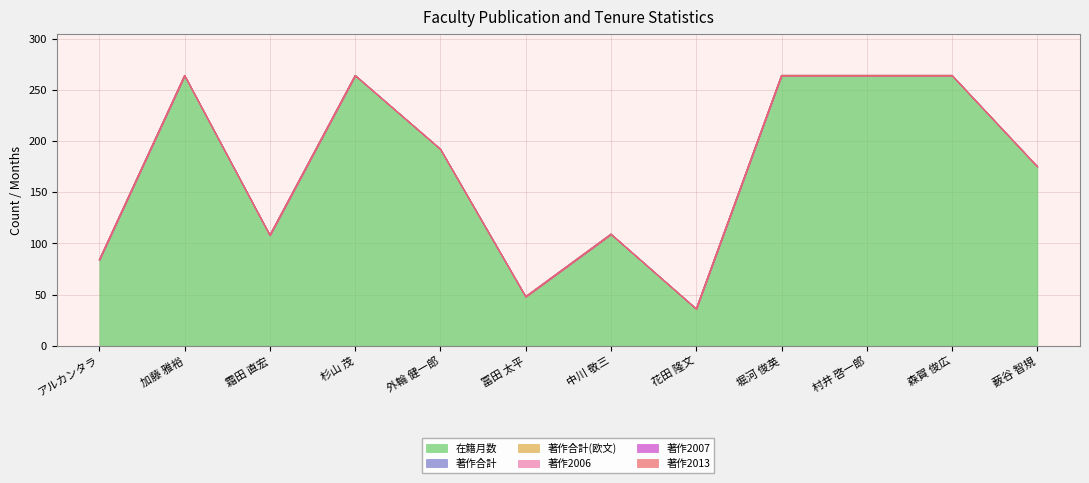

Which series has the widest spread of values?

在籍月数